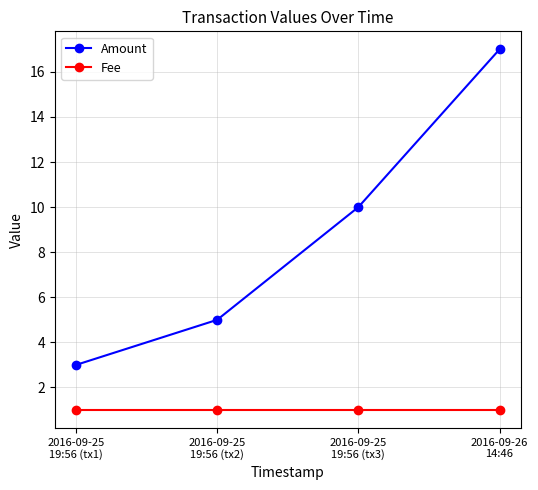

At how many categories does at least one series exceed 2?

4